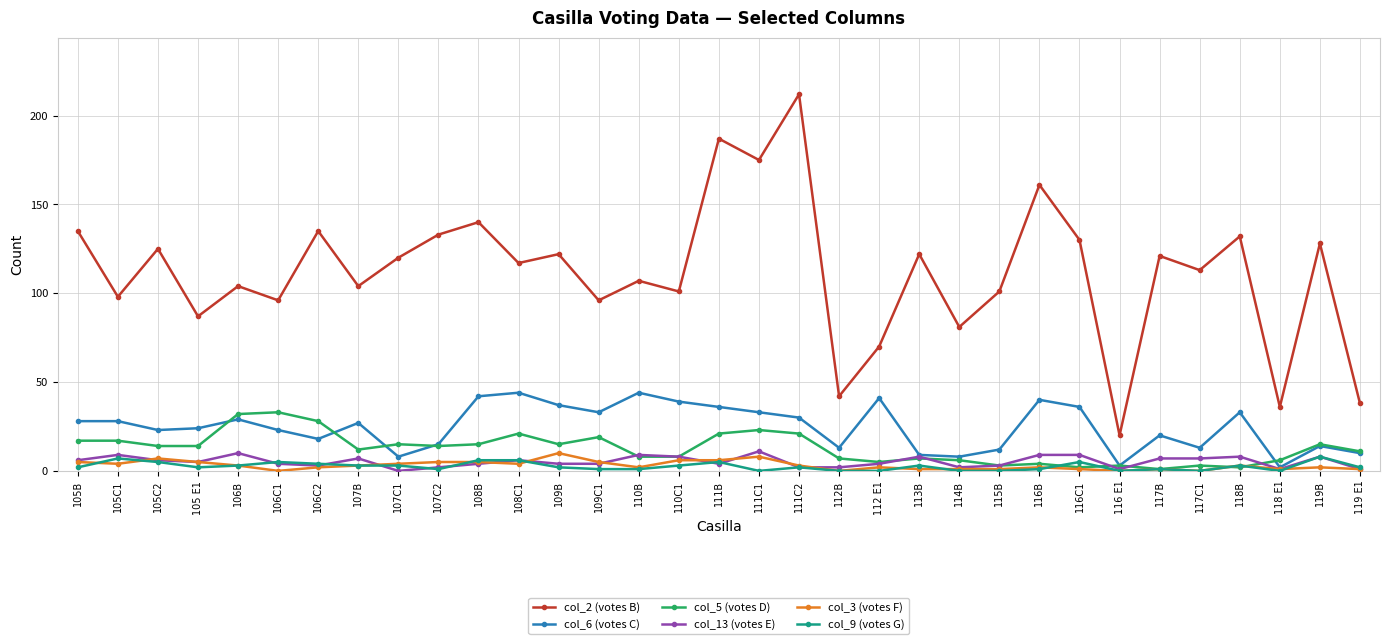

The col_2 (votes B) series shows 117 at 108C1. True or false?

True